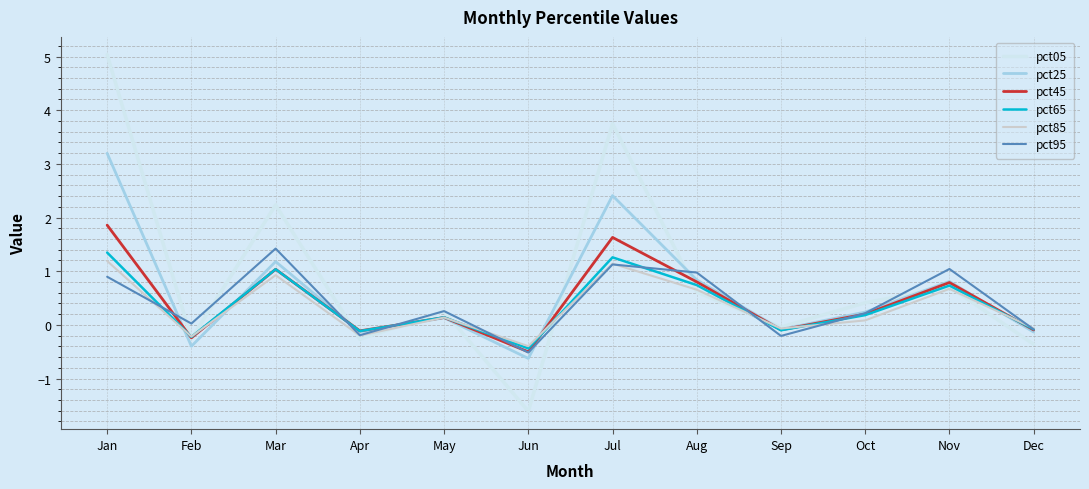

How many lines are shown in the chart?

6